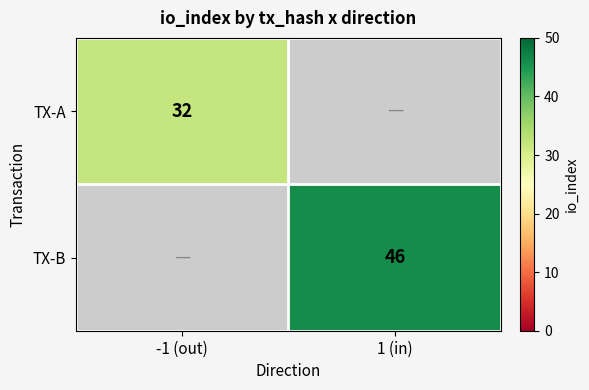

Which category has the highest value across all series?

1 (in)